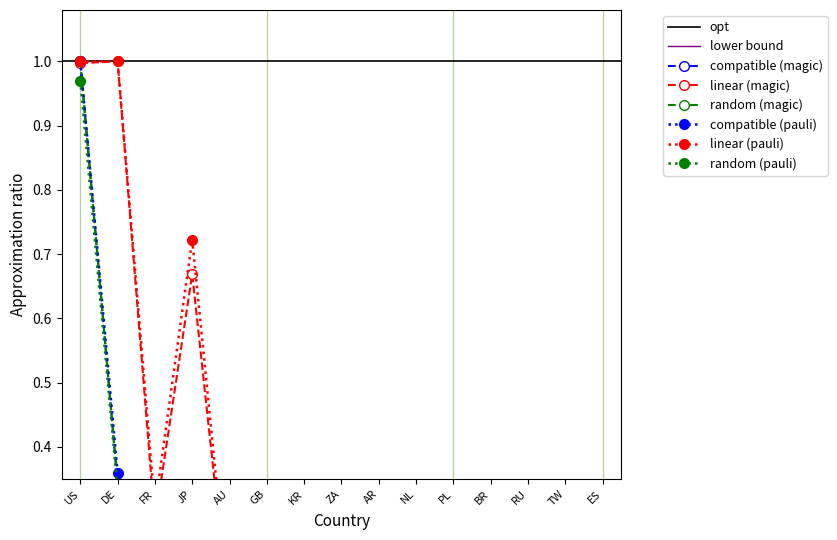

What is the label of the 10th point from the left?

NL